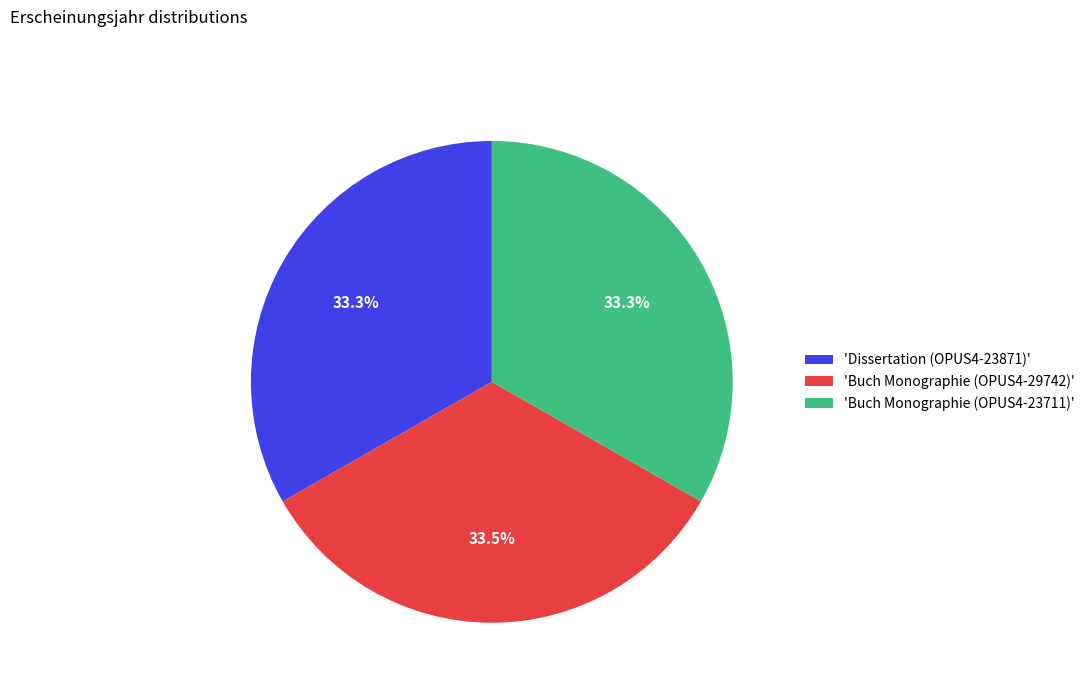

Is there any slice that represents more than half of the pie?

No